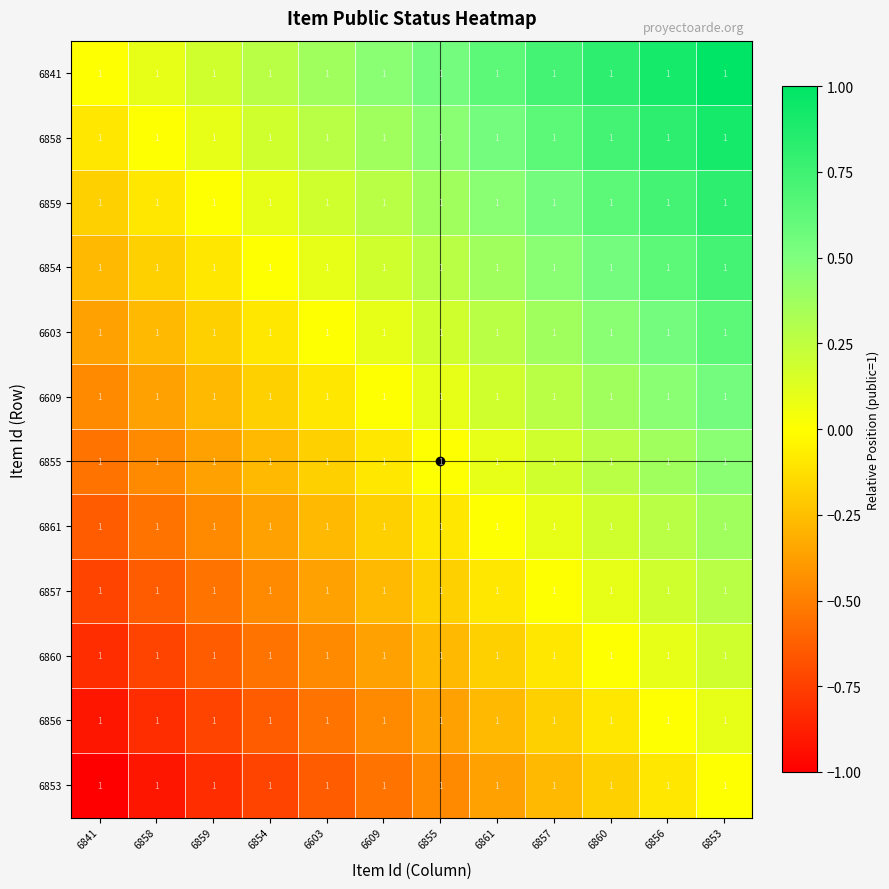

What is the difference between the maximum and second lowest values in the 6858 series?

0.9